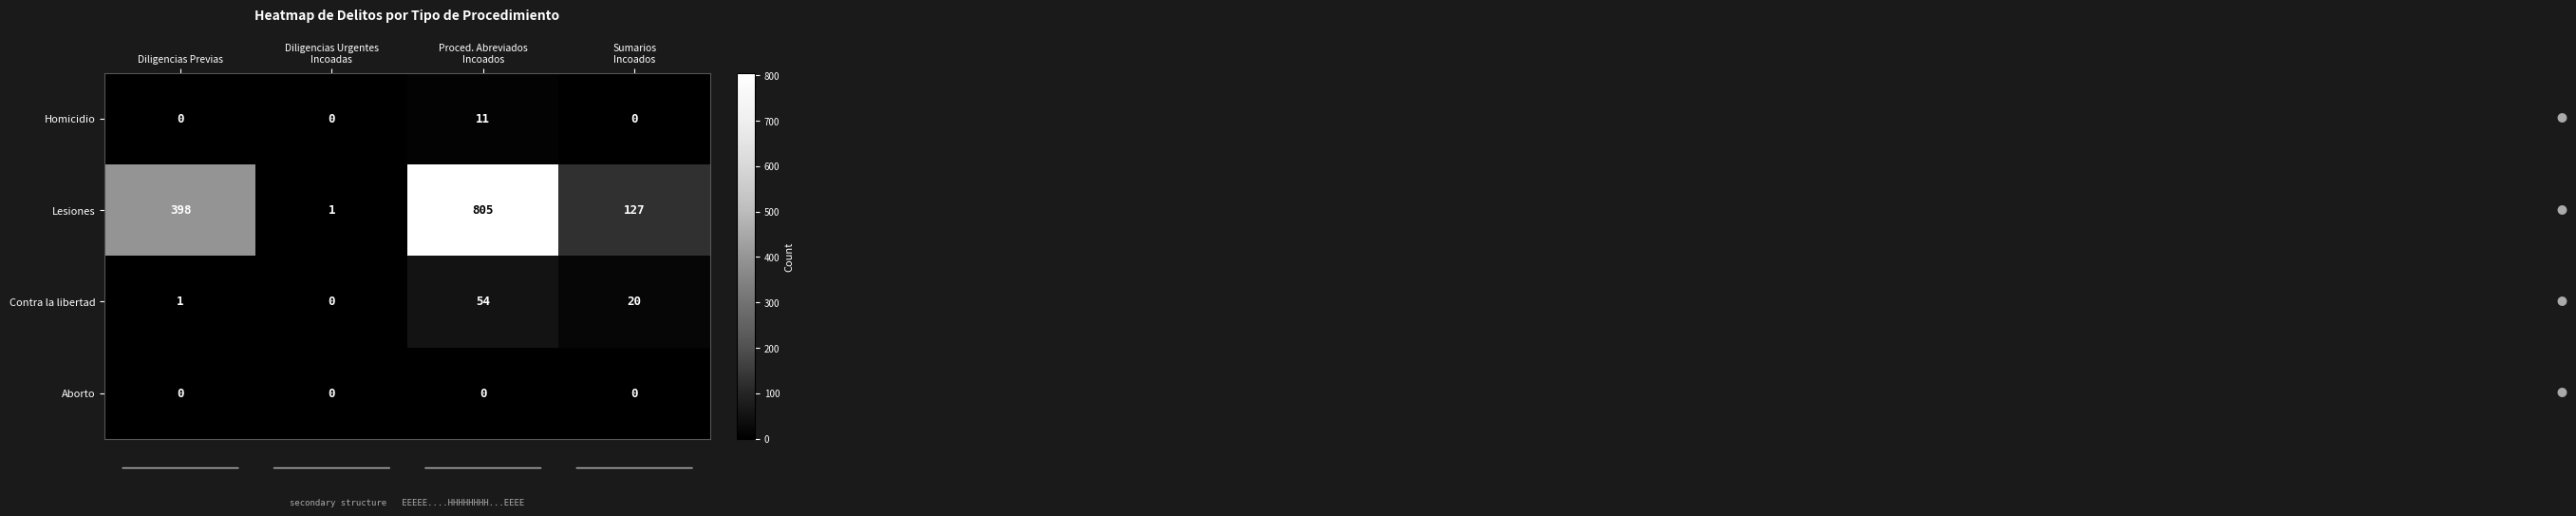

List the series in order of their peak value, lowest first.

Aborto, Homicidio, Contra la libertad, Lesiones